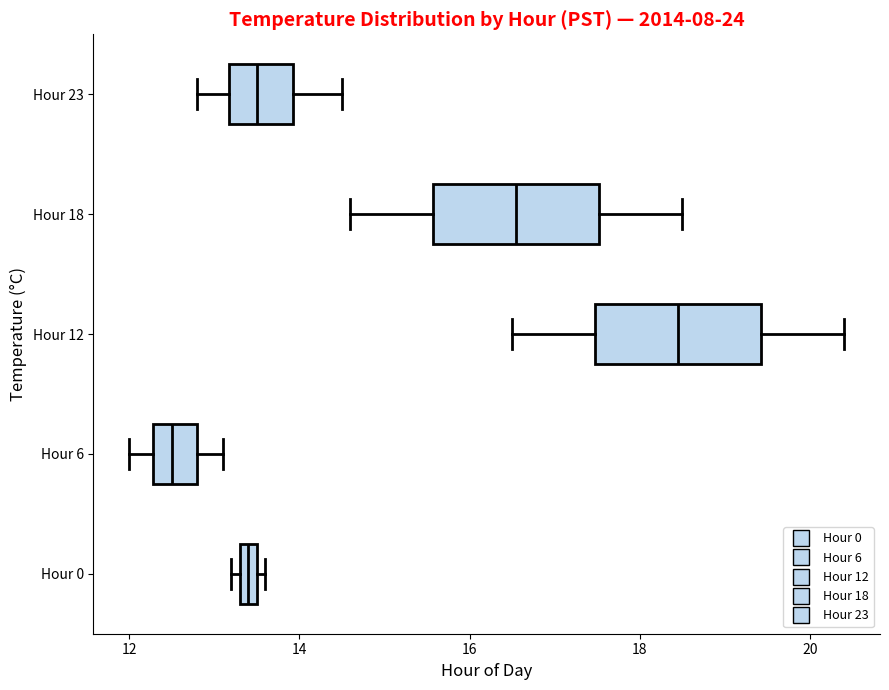

Where is the right edge of the box for Hour 18 on the x-axis? The values are not printed on the chart, so give them approximately, as read against the axis.

17.6